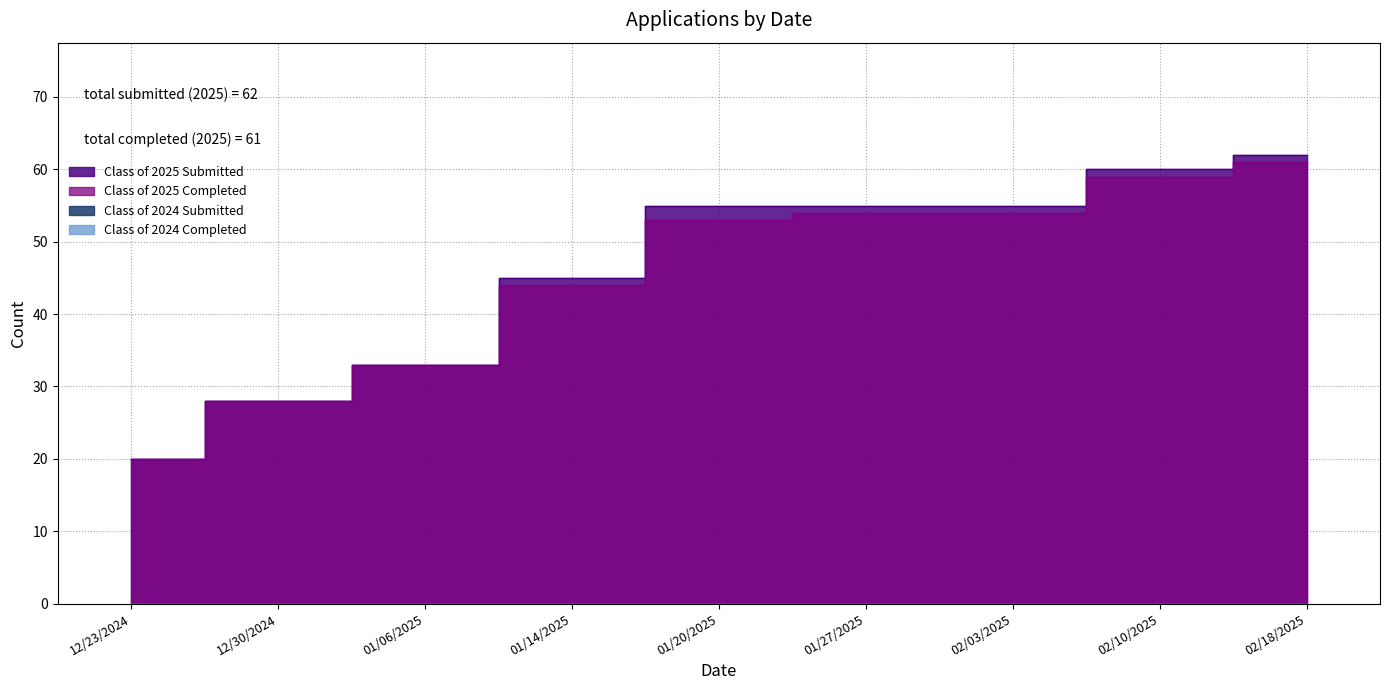

What is the difference between the maximum and minimum values in the Class of 2025 Completed series?

41